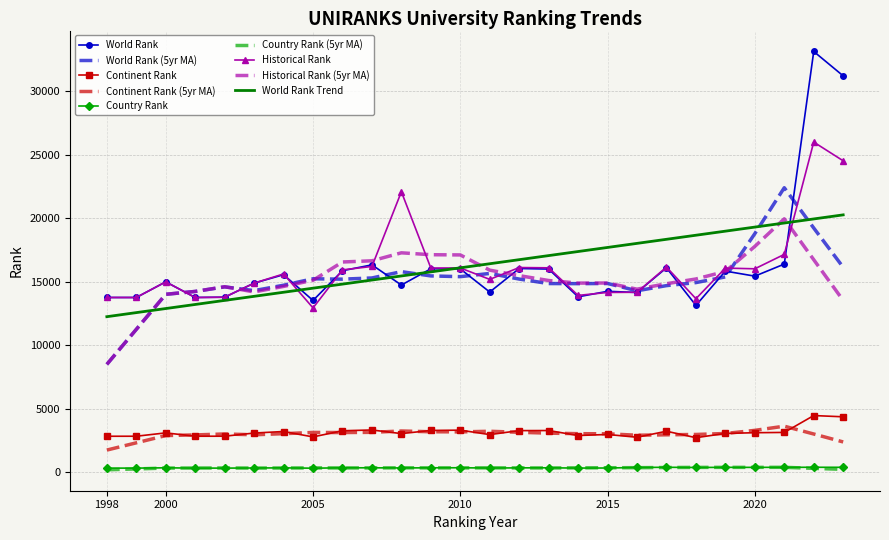

Which series has the widest spread of values?

World Rank